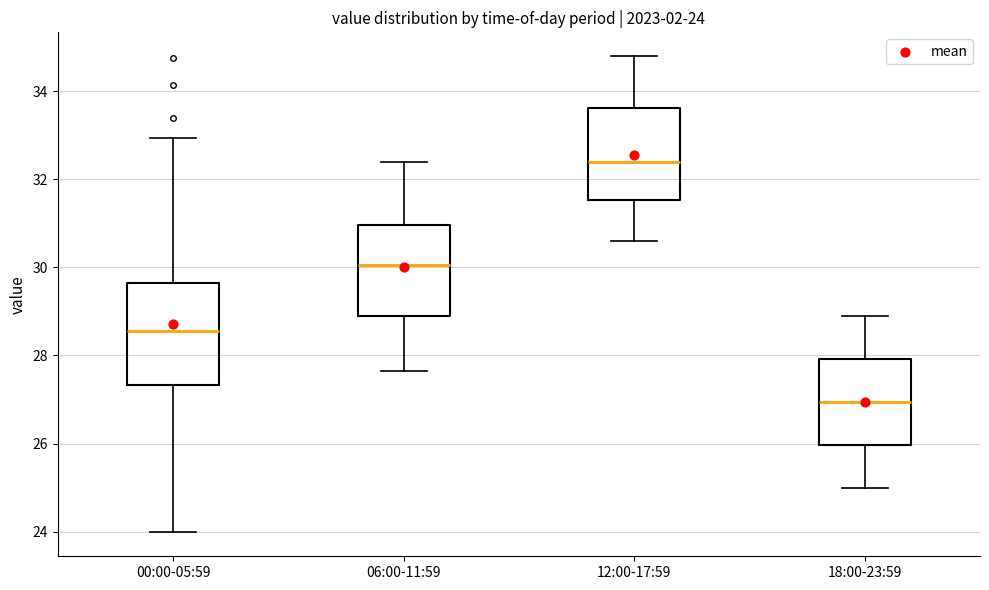

Which box's median line is the lowest?

18:00-23:59